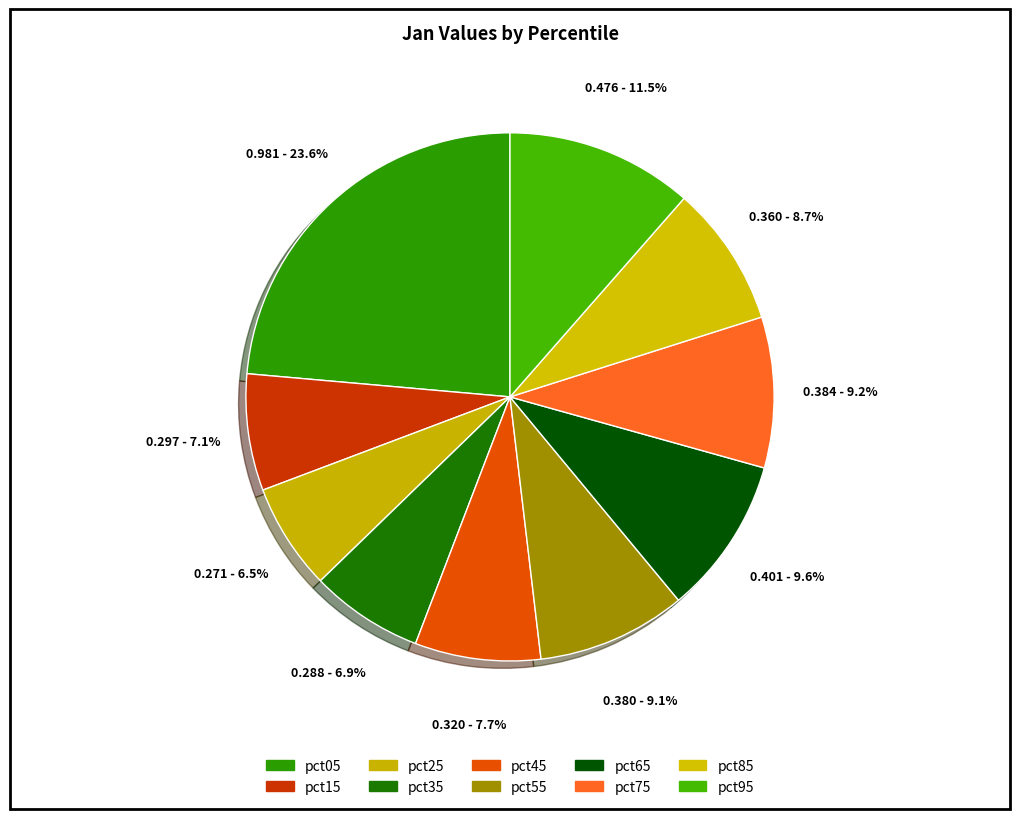

To the nearest percent, what is the combined percentage of pct75 and pct45?

17%